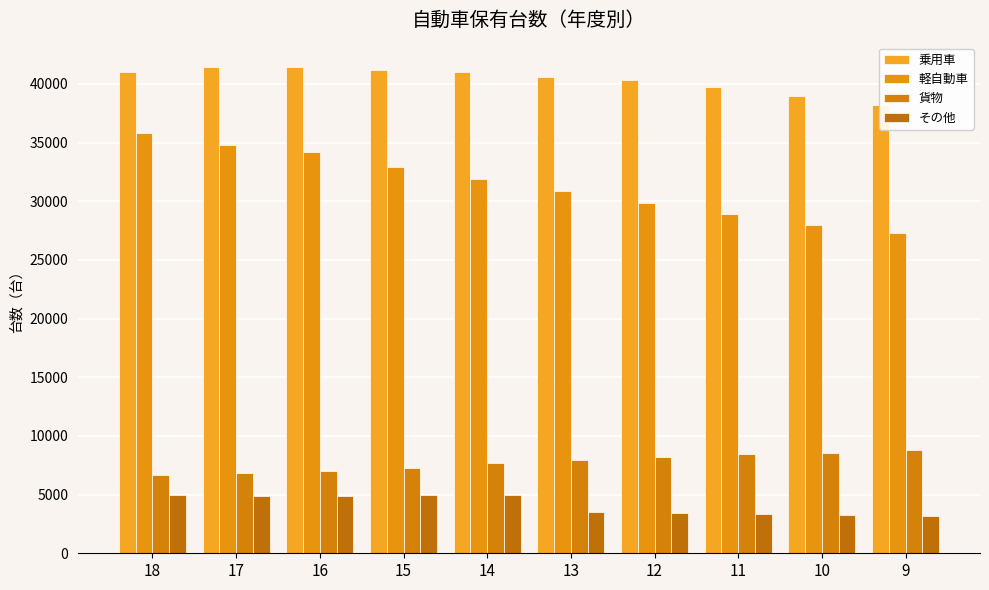

Is it true that 乗用車 equals 19626 at 18?

False